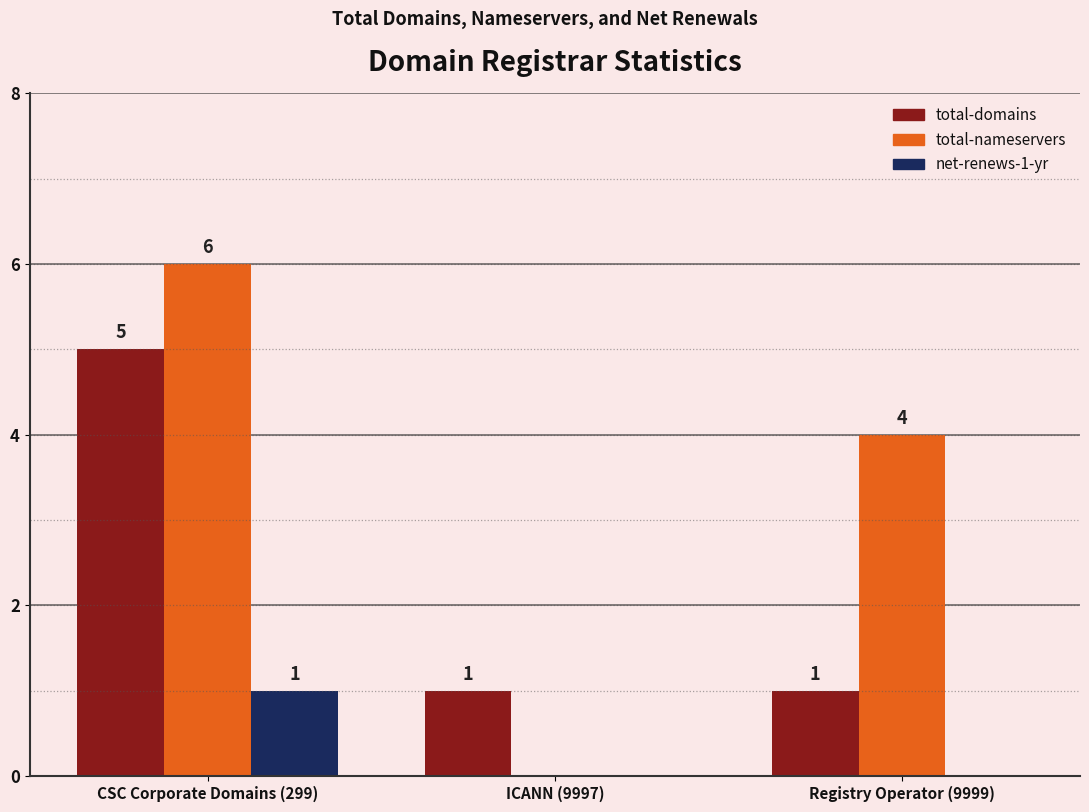

The value of total-domains at CSC Corporate Domains (299) is 3. True or false?

False